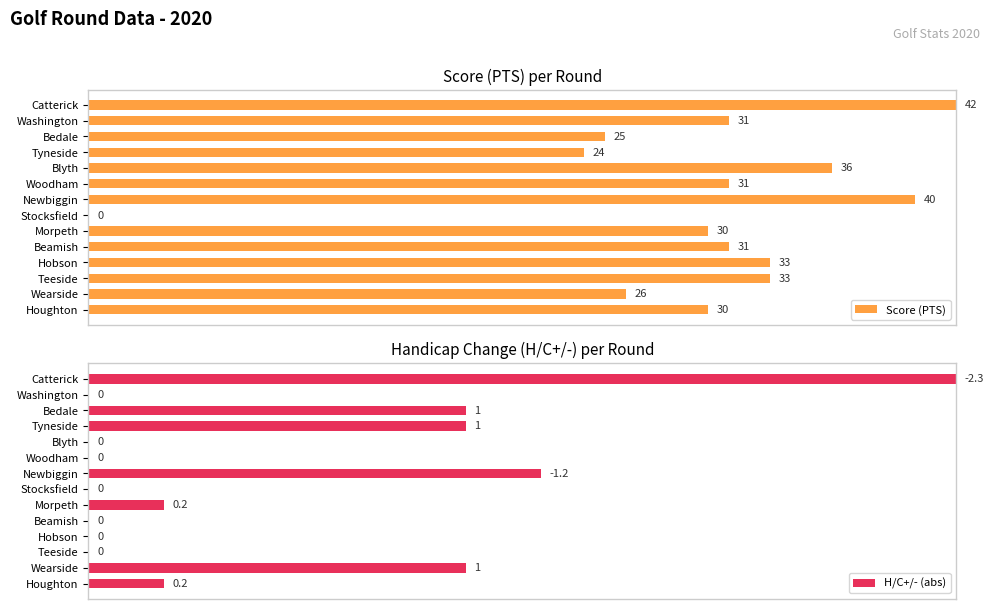

Where is H/C+/- (abs) nearest to the value 50?

Newbiggin